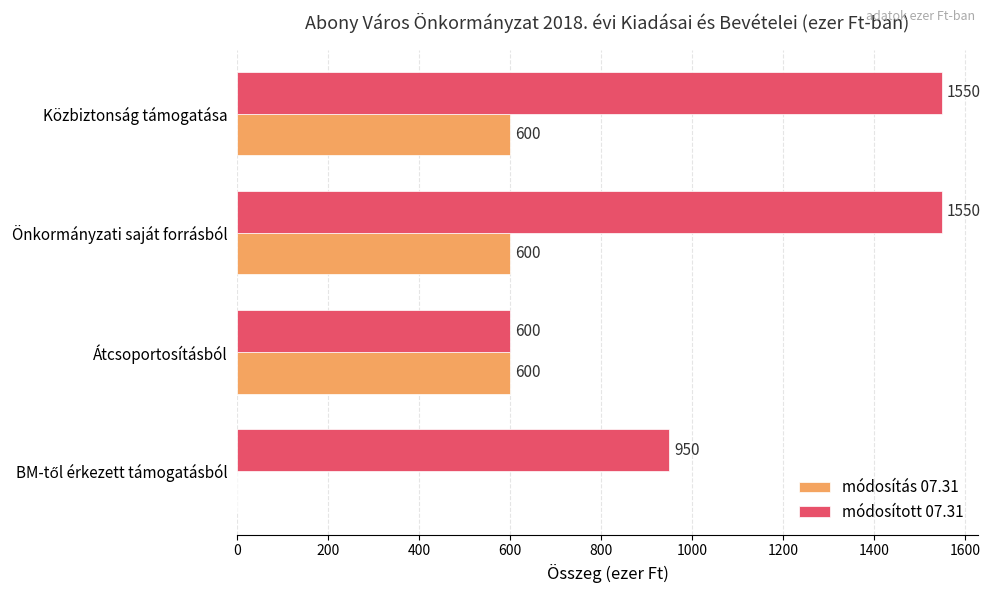

Which series changed the most between Átcsoportosításból and Közbiztonság támogatása?

módosított 07.31